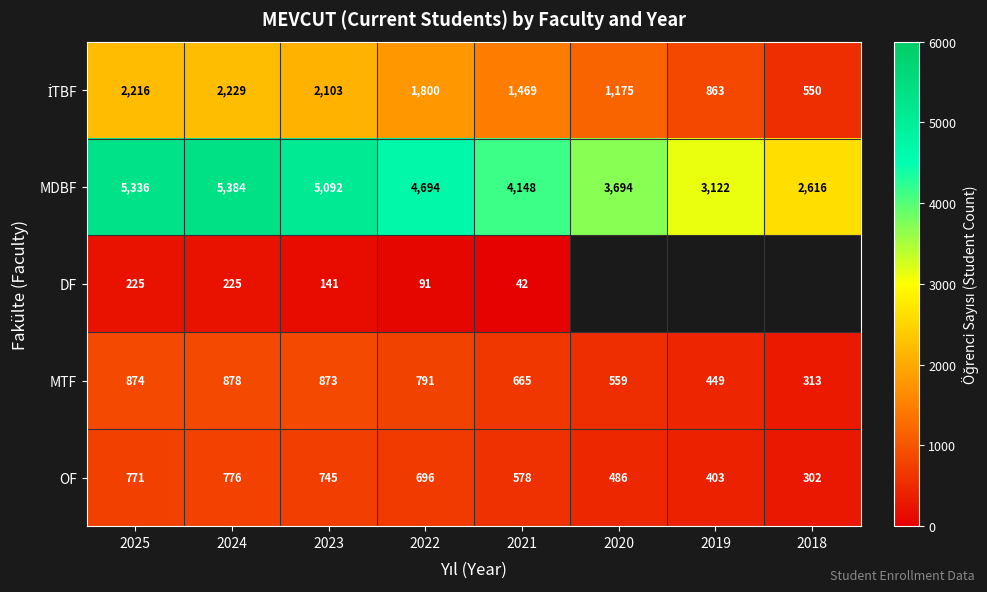

What is the spread (max minus min) of values at 2023?

4951